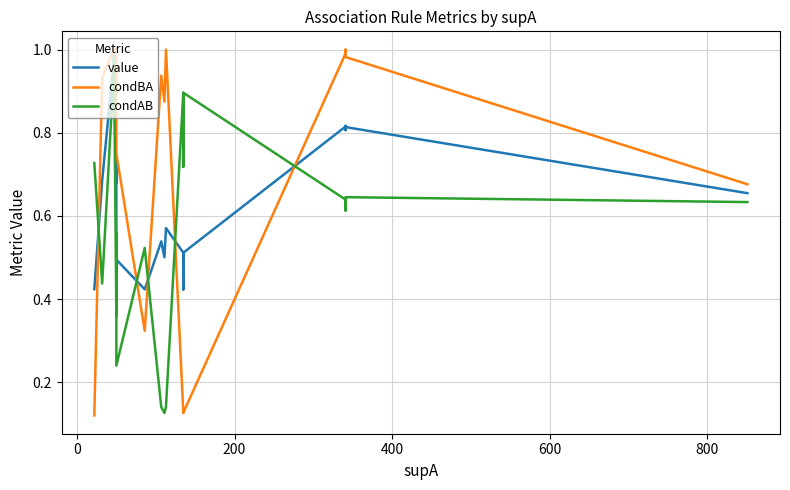

Reading left to right, what are all the values shown in this chart?

value: 0.4	0.7	1.0	1.0	0.7	0.7	0.5	0.4	0.5	0.5	0.6	0.5	0.4	0.5	0.5	0.8	0.8	0.8	0.8	0.7
condBA: 0.1	0.9	1.0	1.0	1.0	0.9	0.8	0.3	0.9	0.9	1.0	0.1	0.1	0.1	0.1	1.0	1.0	1.0	1.0	0.7
condAB: 0.7	0.4	1.0	1.0	0.4	0.6	0.2	0.5	0.1	0.1	0.1	0.9	0.7	0.9	0.9	0.6	0.6	0.6	0.6	0.6